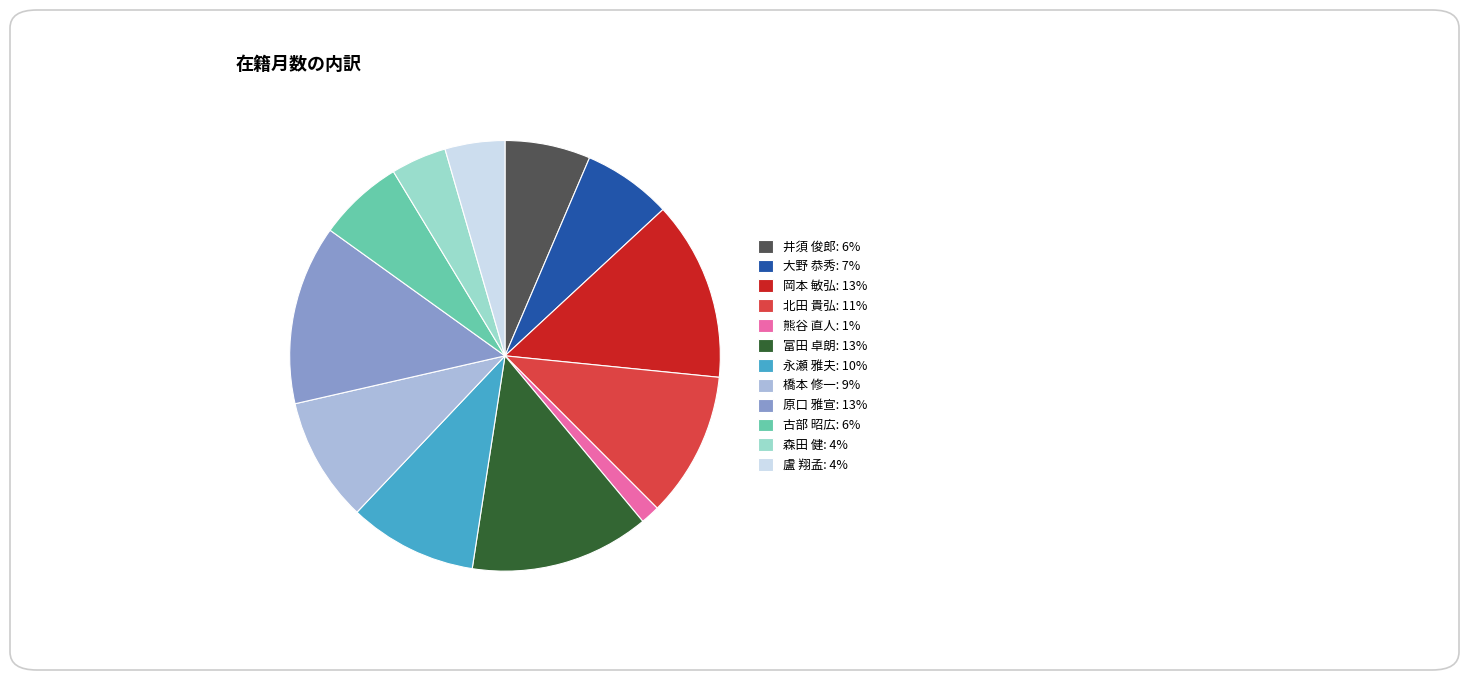

The 古部 昭広: 6% slice represents 1% of the pie. True or false?

False